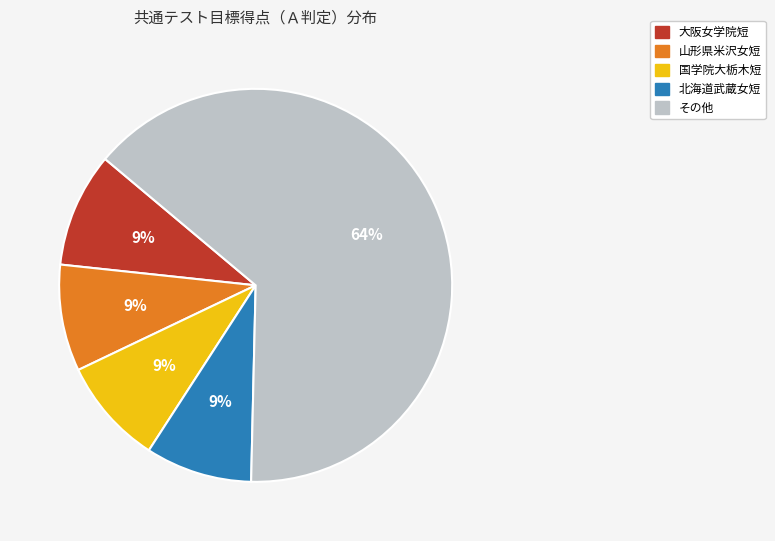

Is there any slice that represents more than half of the pie?

Yes